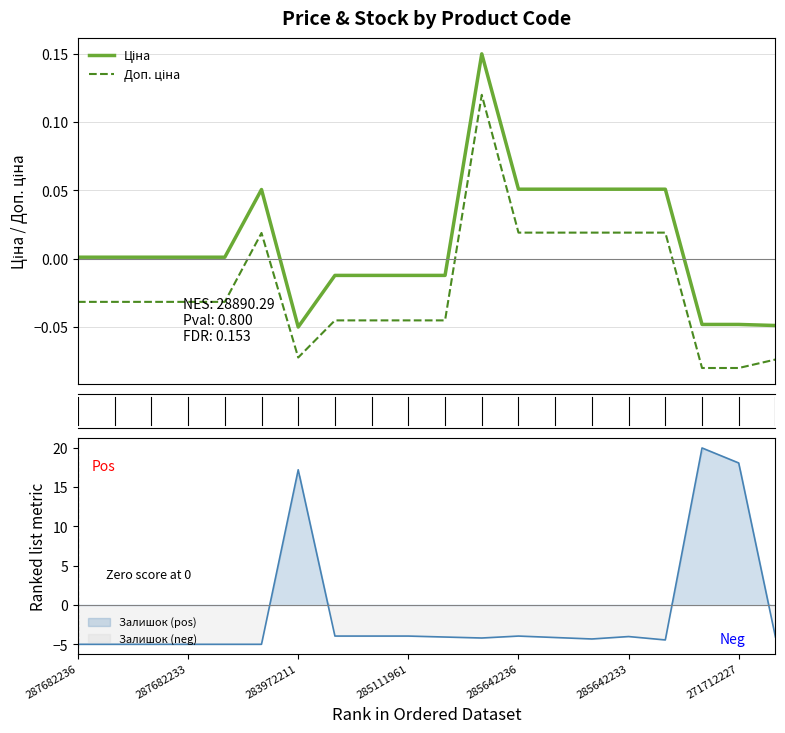

True or false: Ціна and Доп. ціна intersect in this chart.

False